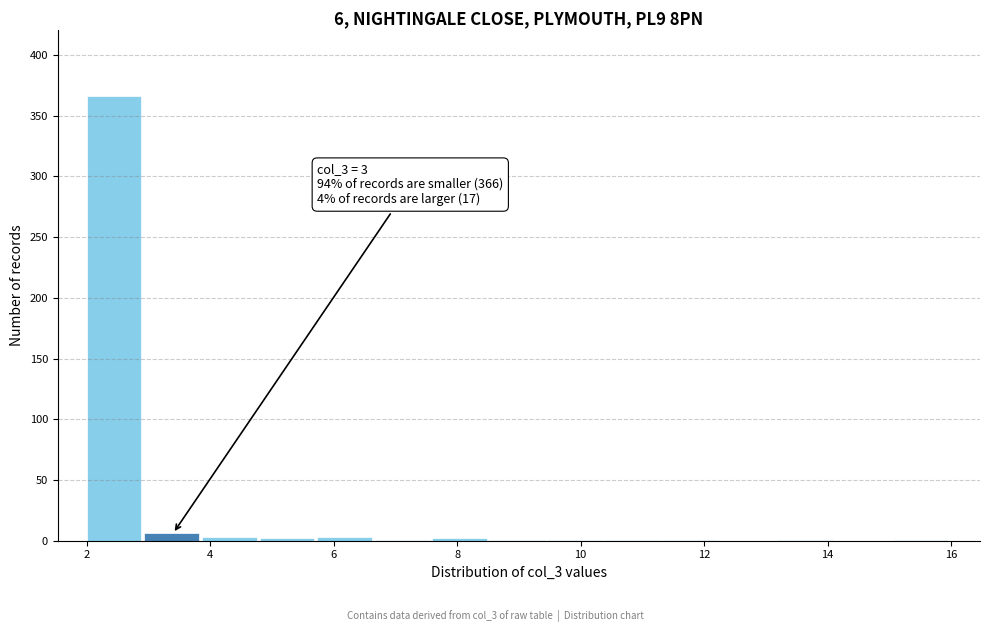

Over which range of the x-axis is the bar tallest?

2.0 to 3.0